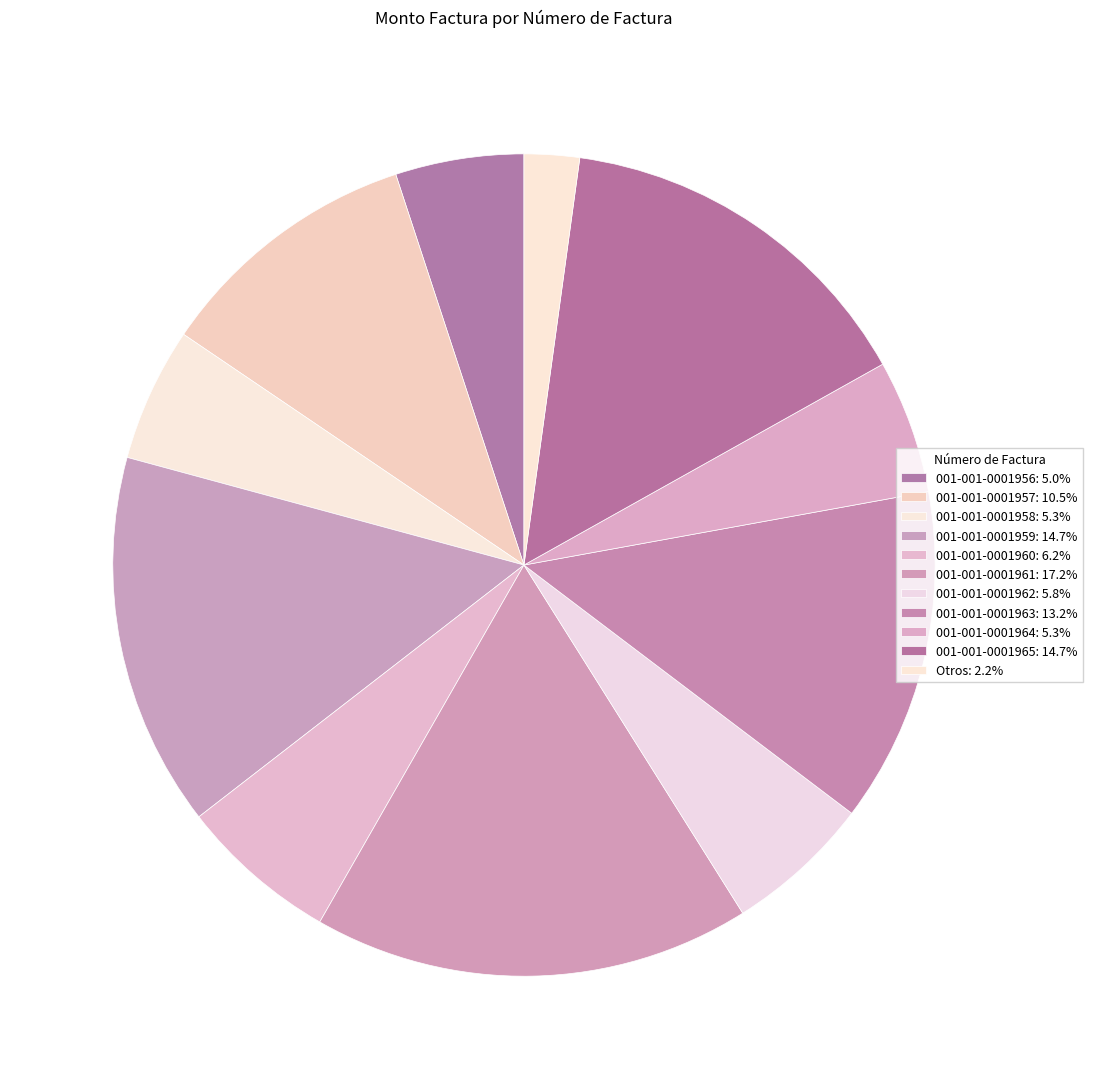

Count the number of slices in the pie.

11